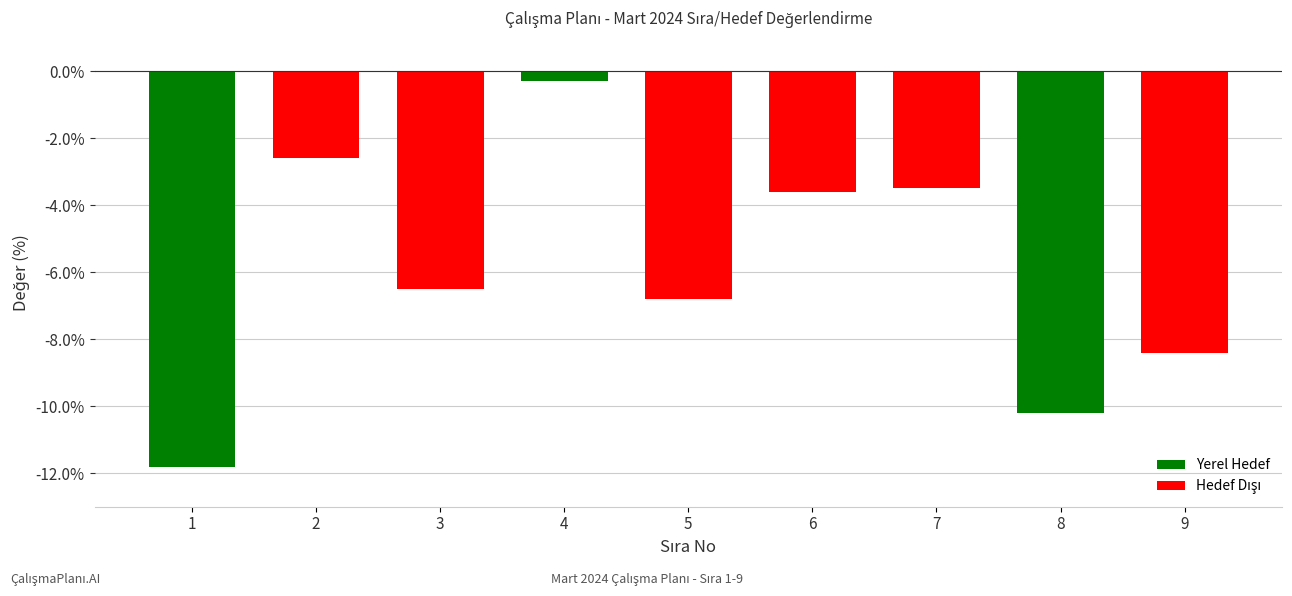

The value at 18-22.03.2024 is 1. True or false?

False